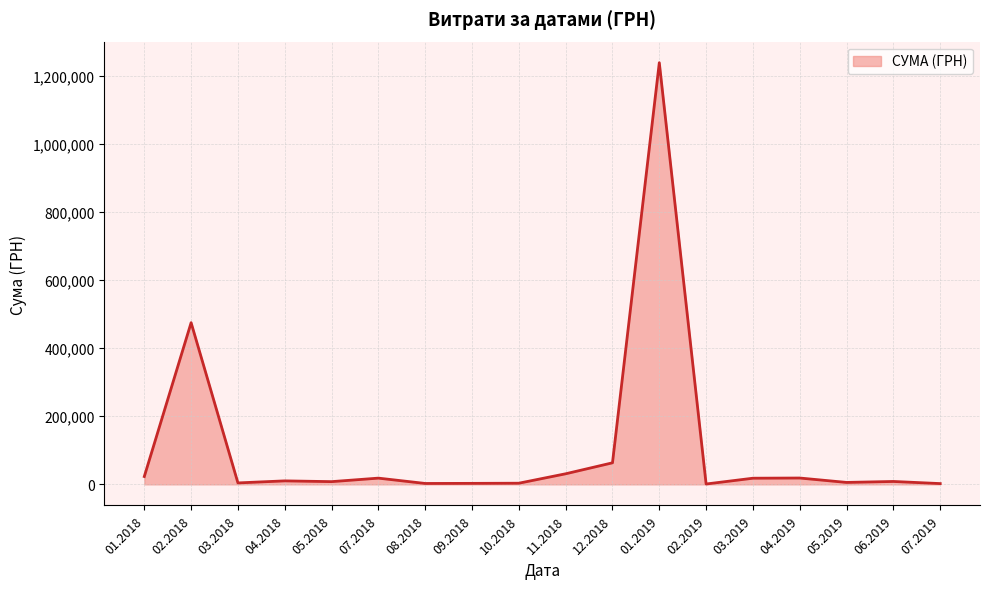

What is the change in value from 02.2018 to 12.2018?

-411339.0